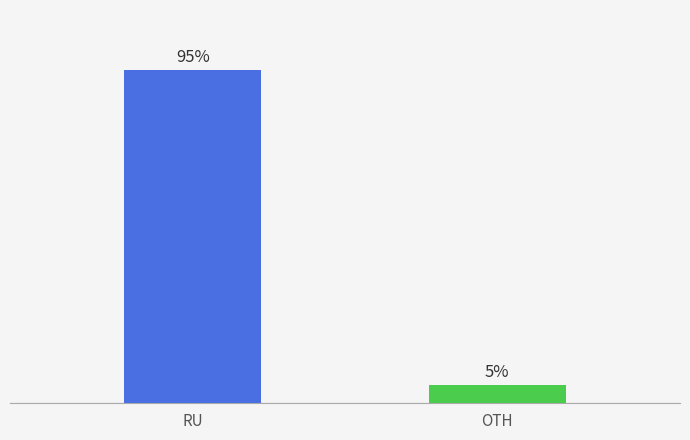

Does the chart contain any negative values?

No